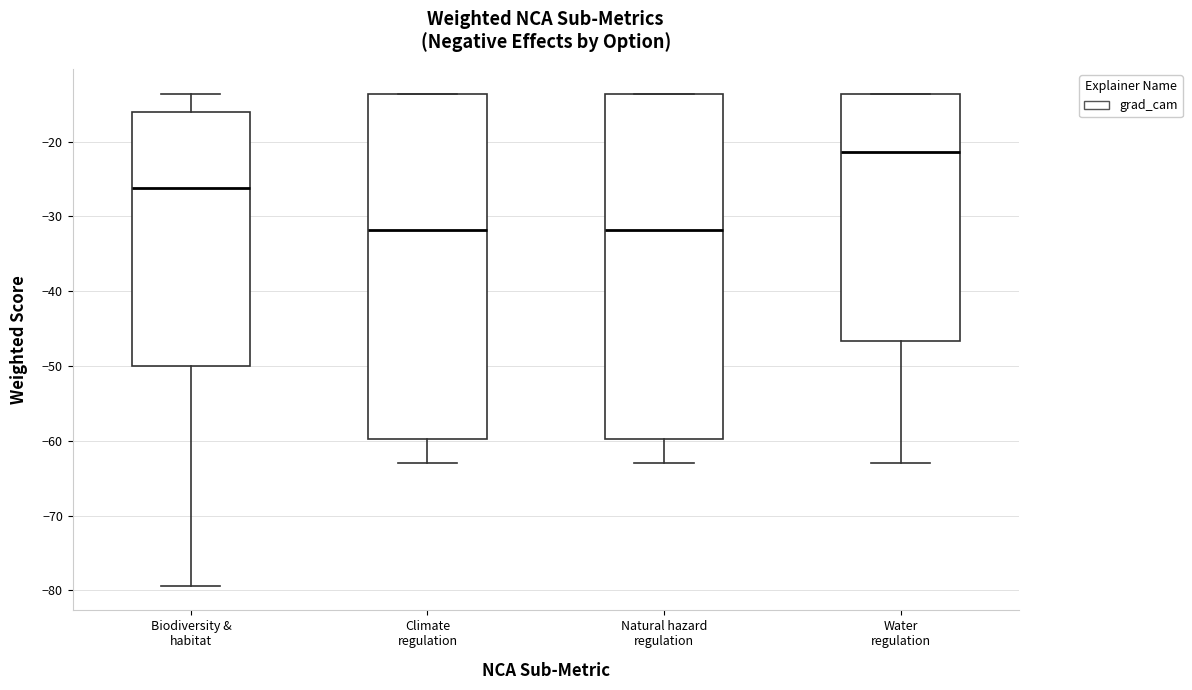

Where is the lower edge of the box for Water regulation on the y-axis? The values are not printed on the chart, so give them approximately, as read against the axis.

-47